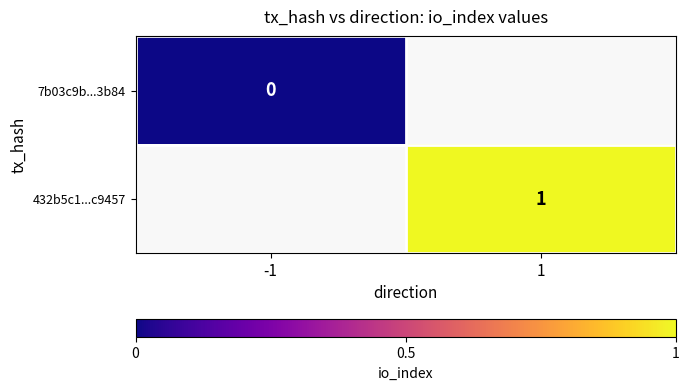

Rank the categories by 432b5c1...c9457 value from highest to lowest.

-1, 1